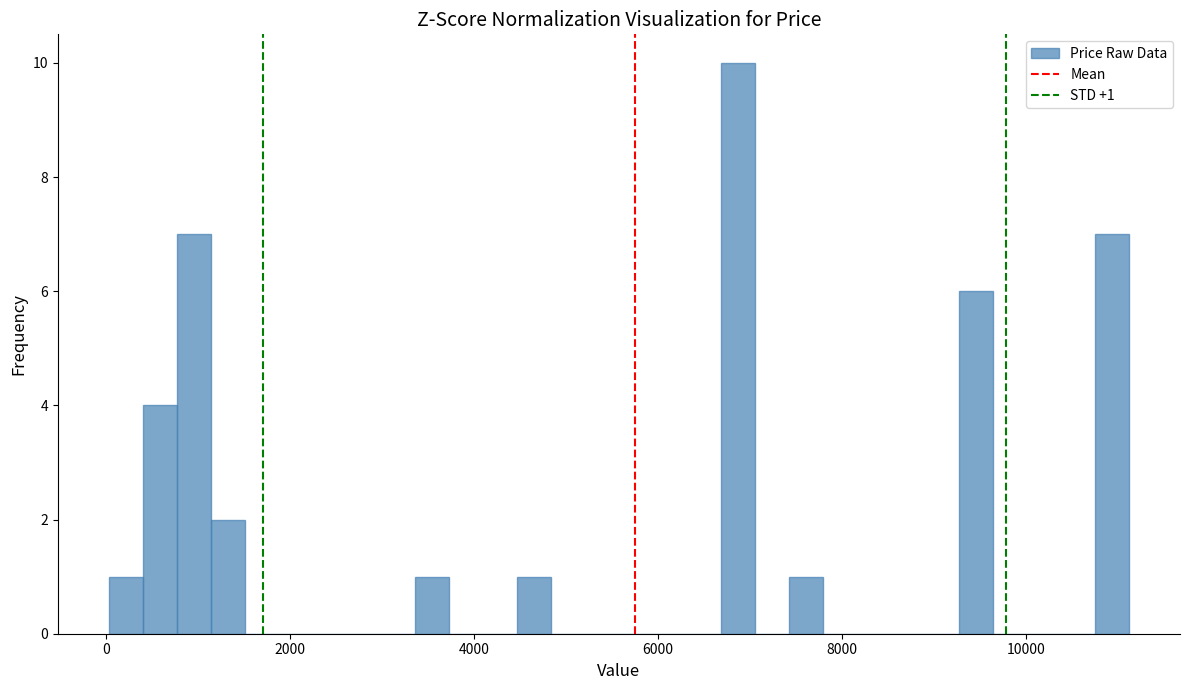

Around what value on the x-axis is the tallest bar? Give the approximate position of its centre, as read against the axis.

6800